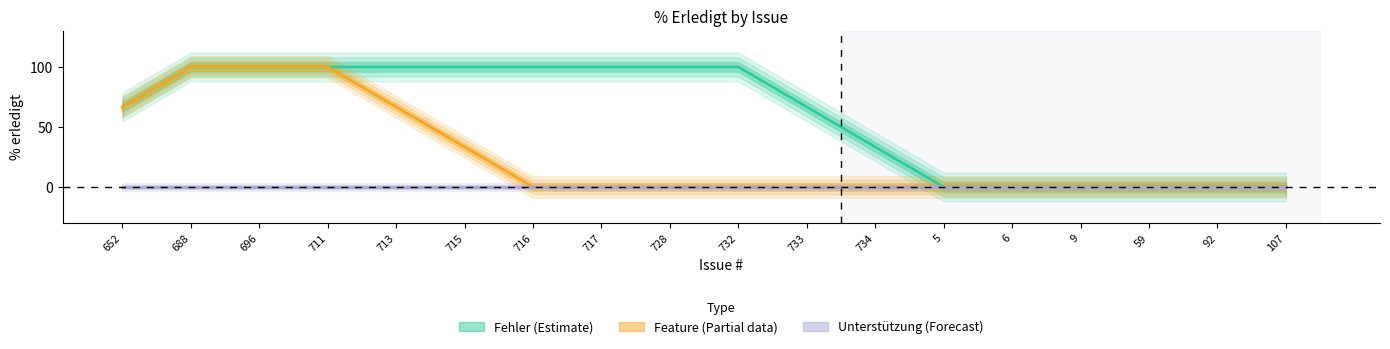

True or false: Feature and Unterstützung cross at least once.

False